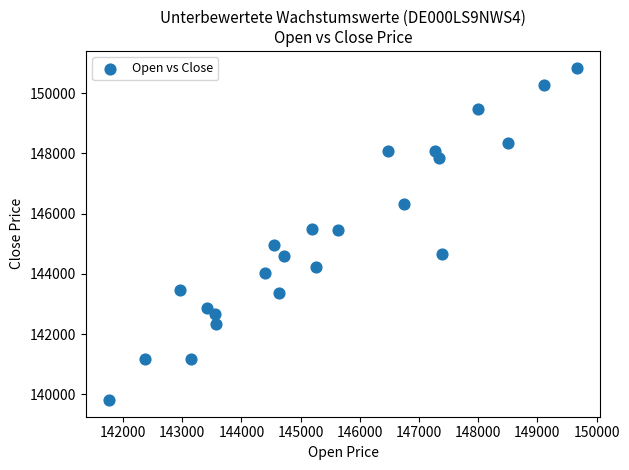

What is the range of X values (max minus min)?

7902